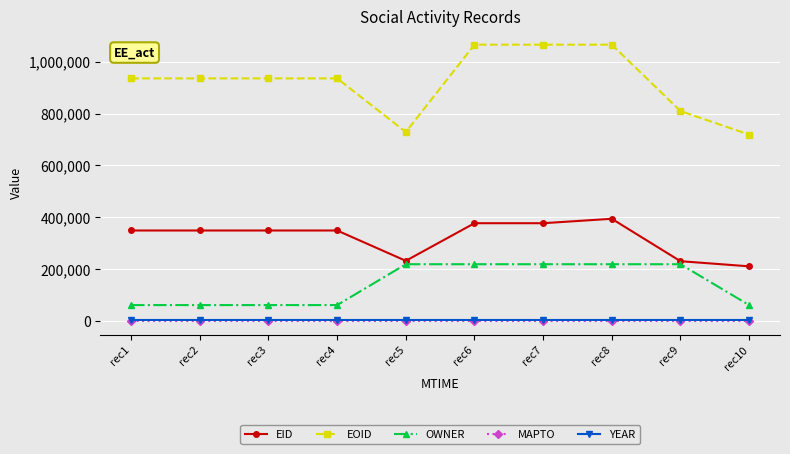

Which series changed the most between rec4 and rec7?

OWNER